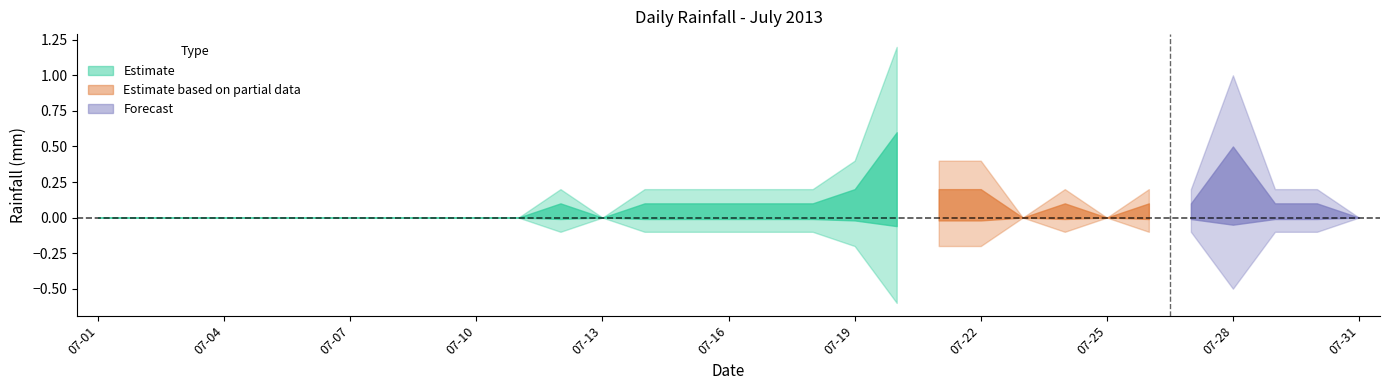

Is it true that the value at 2013-07-19 is 0.6?

False